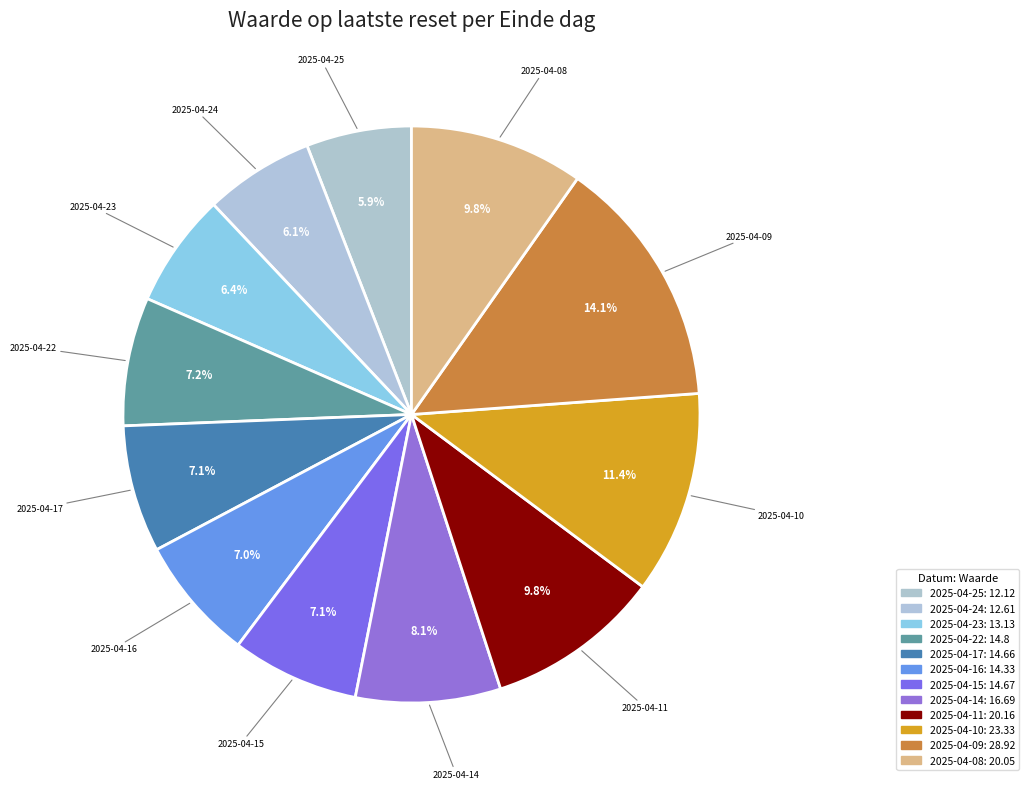

How many slices are in this pie chart?

12